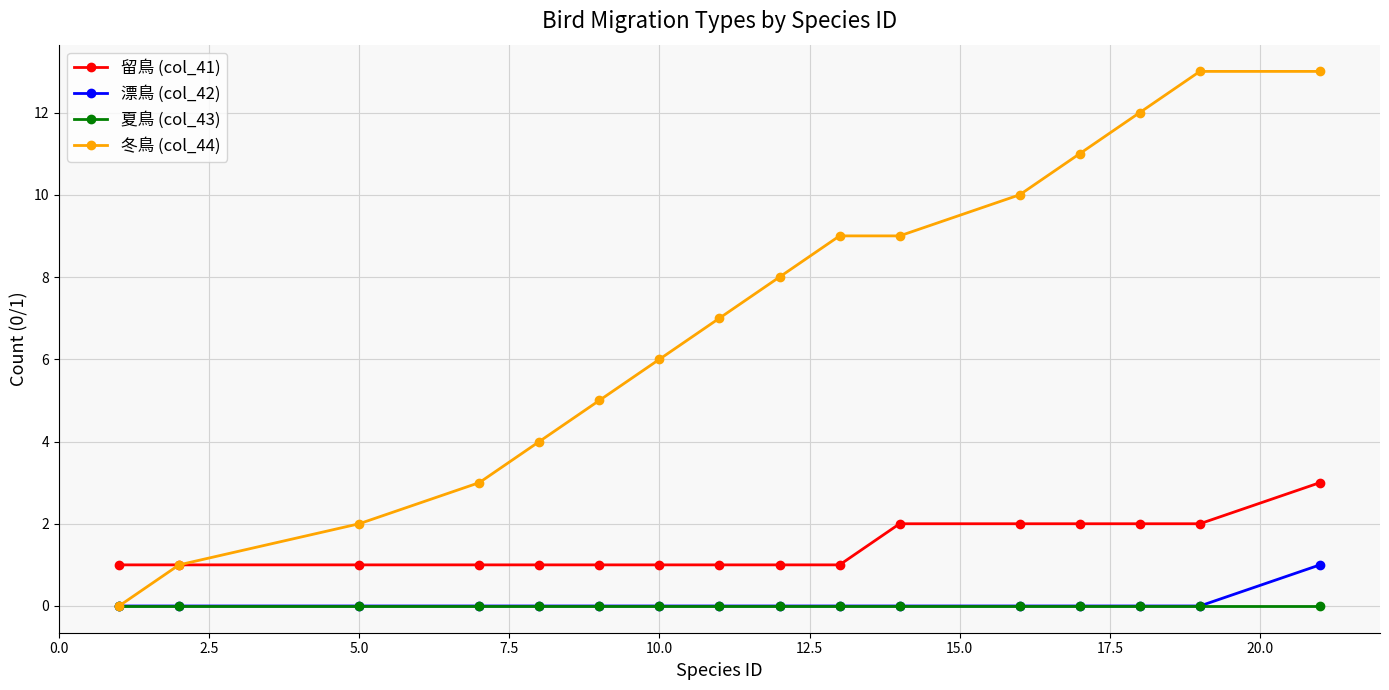

Rank the series by their maximum value, from highest to lowest.

冬鳥 (col_44), 留鳥 (col_41), 漂鳥 (col_42), 夏鳥 (col_43)